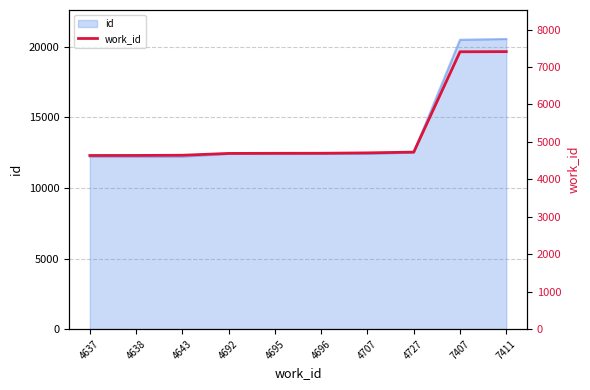

Where does the data first go above 4696?

4707